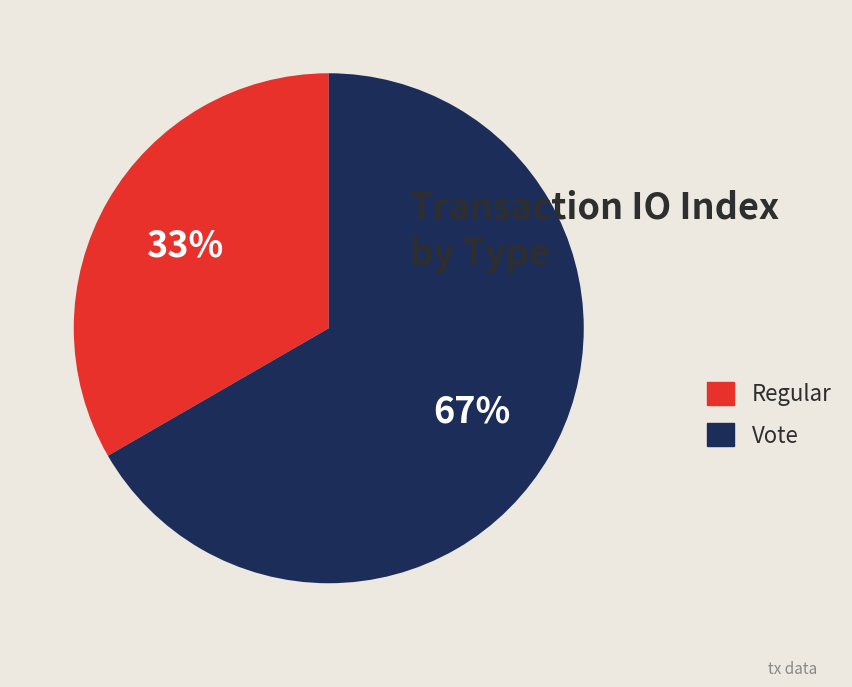

Do Vote and Regular together represent more than half of the pie?

Yes